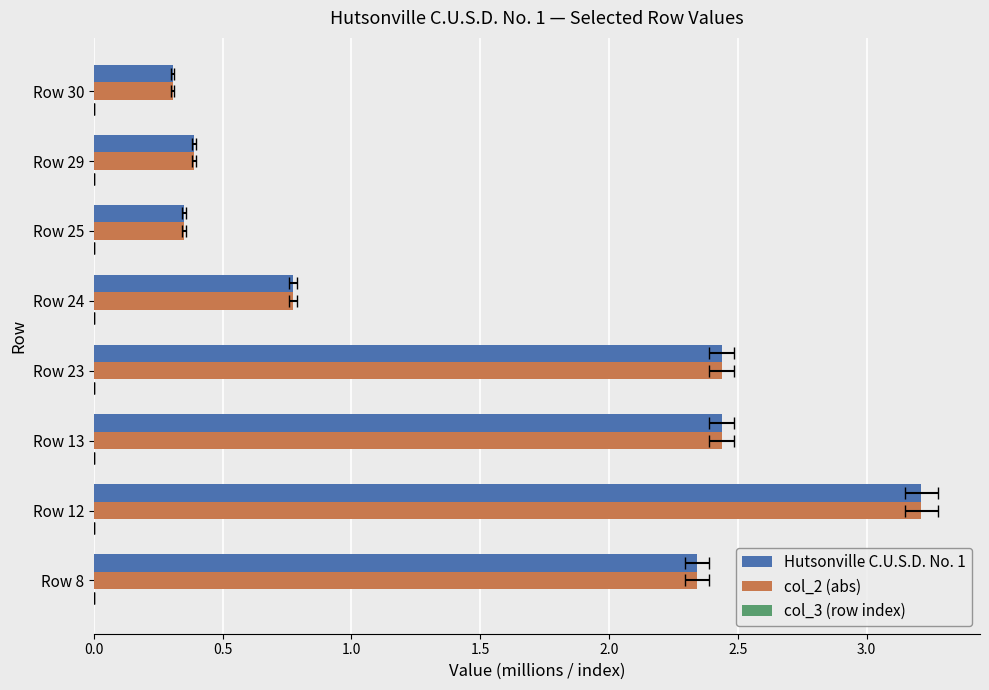

Between Row 29 and Row 13, which is larger?

Row 13